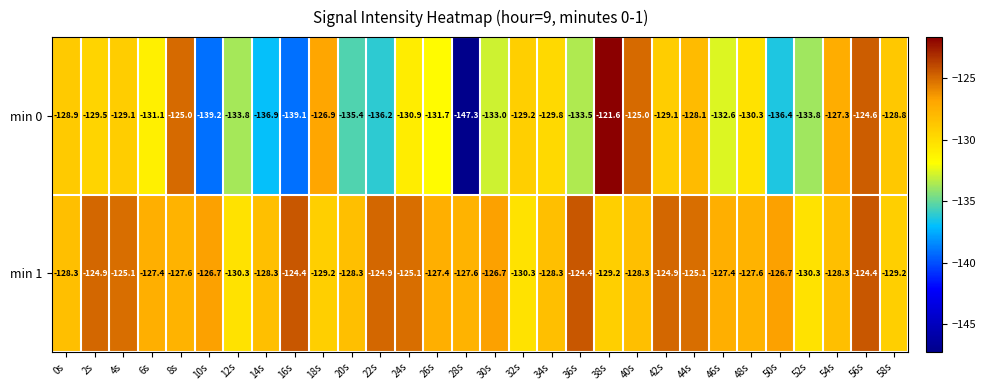

Rank the series at 58s from lowest to highest value.

min 1, min 0